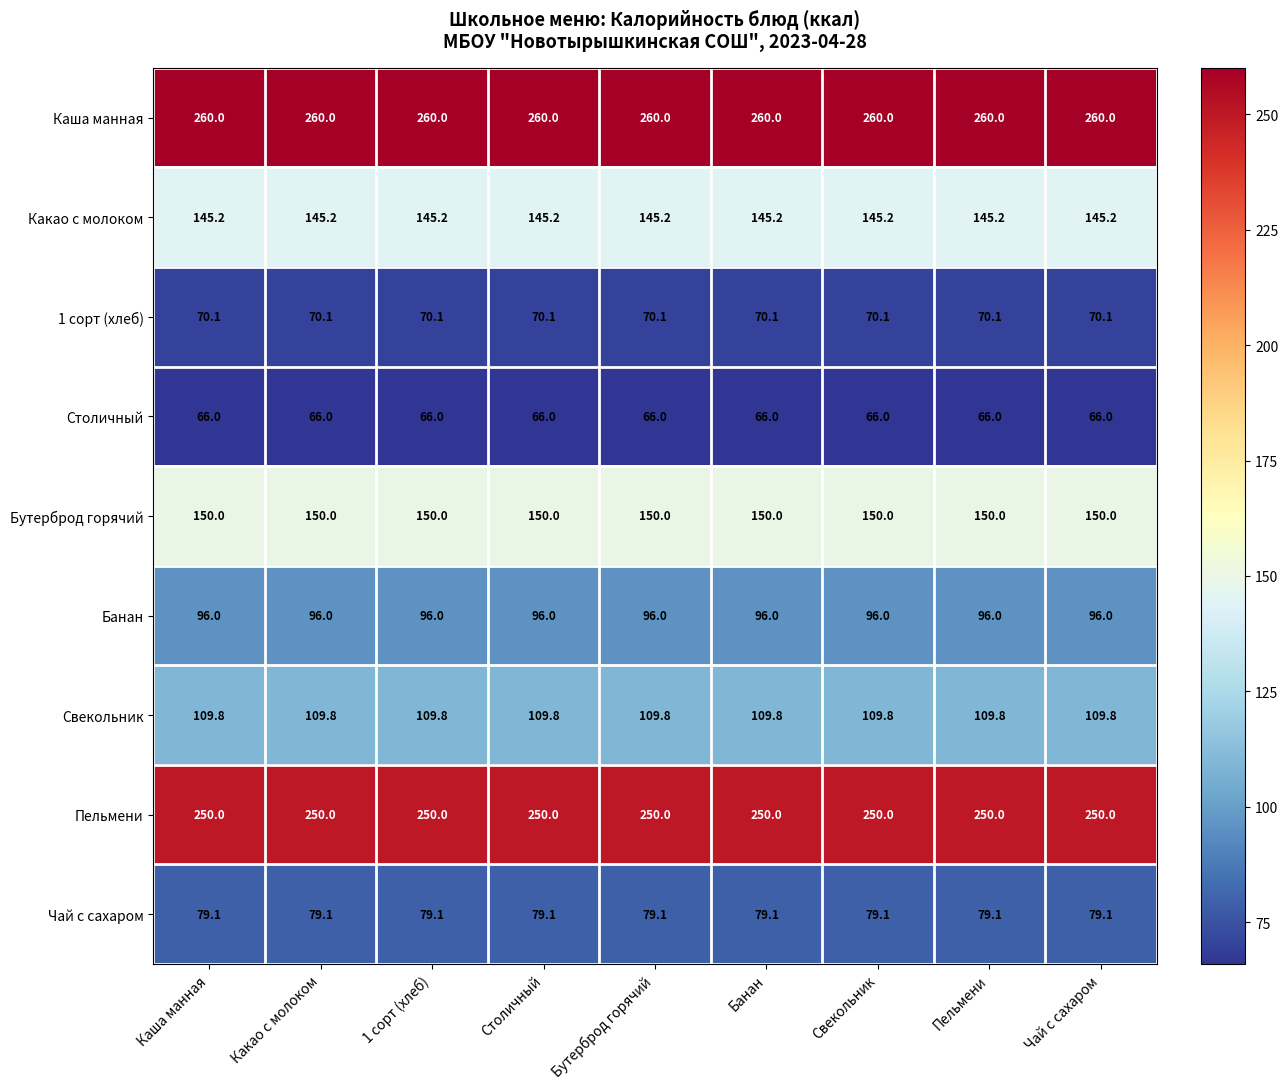

What is the average value of the Банан series?

96.0